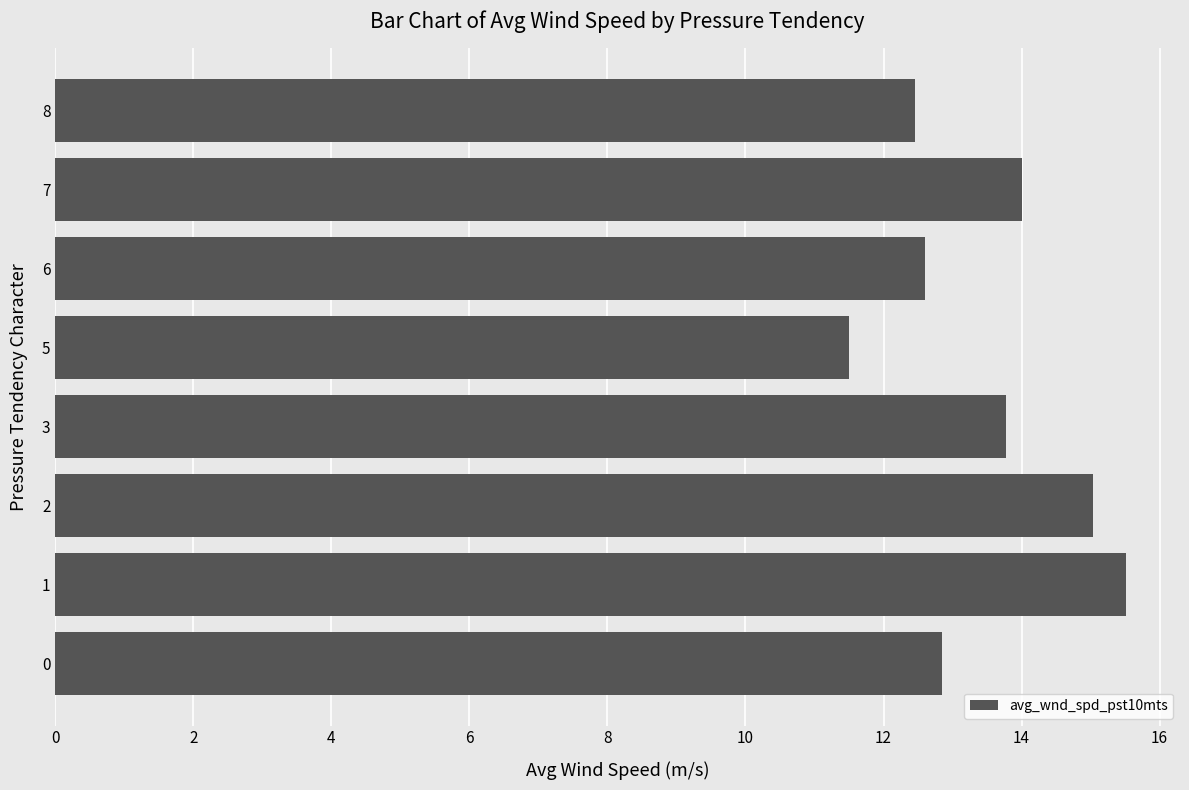

What is the ratio of the value at 5 to the value at 0?

0.9